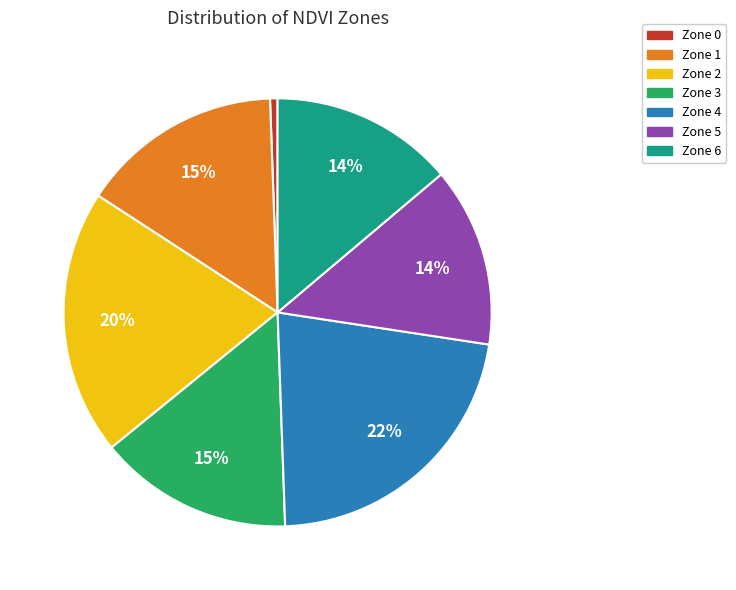

What percentage is the Zone 0 slice, to the nearest percent?

1%